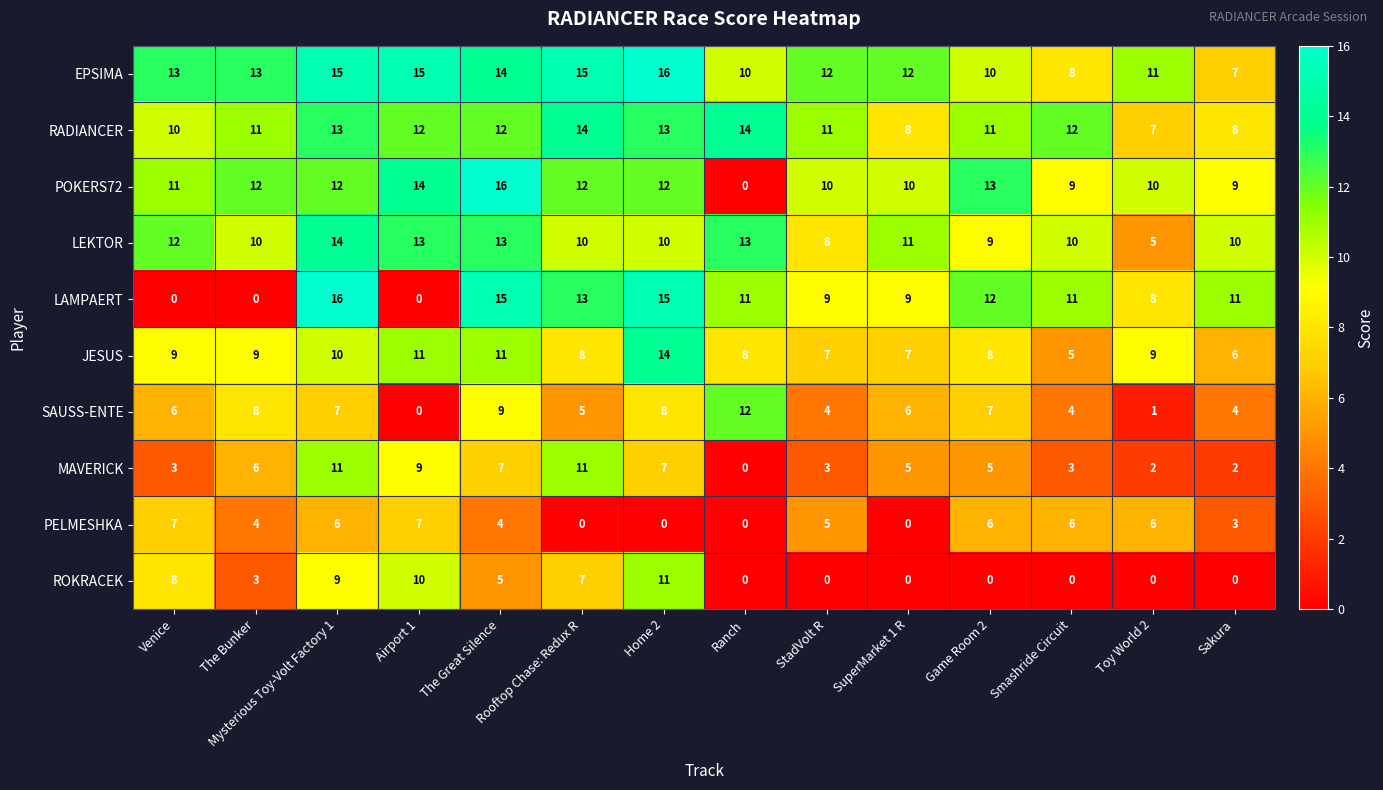

The value of POKERS72 at Toy World 2 is 10. True or false?

True